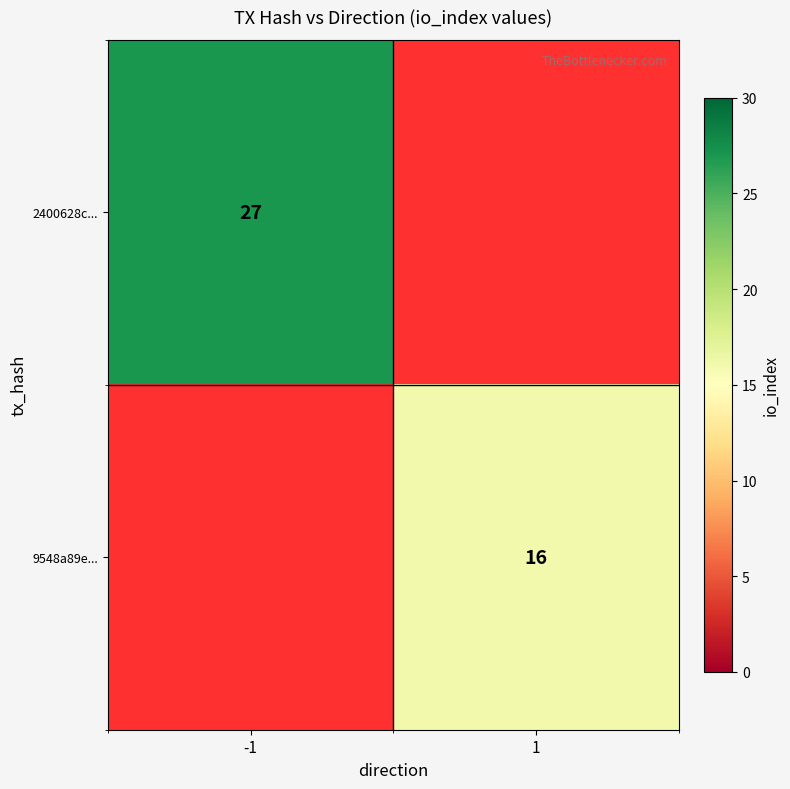

The 9548a89e... series shows 11 at 1. True or false?

False